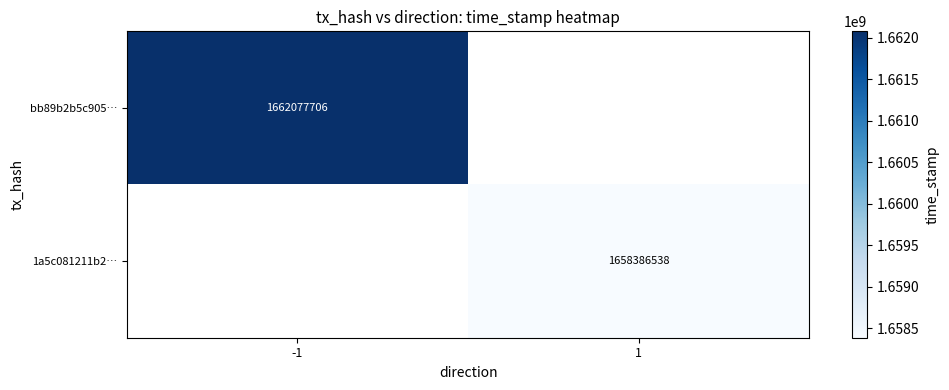

The bb89b2b5c905… series shows 1087286522.8 at -1. True or false?

False